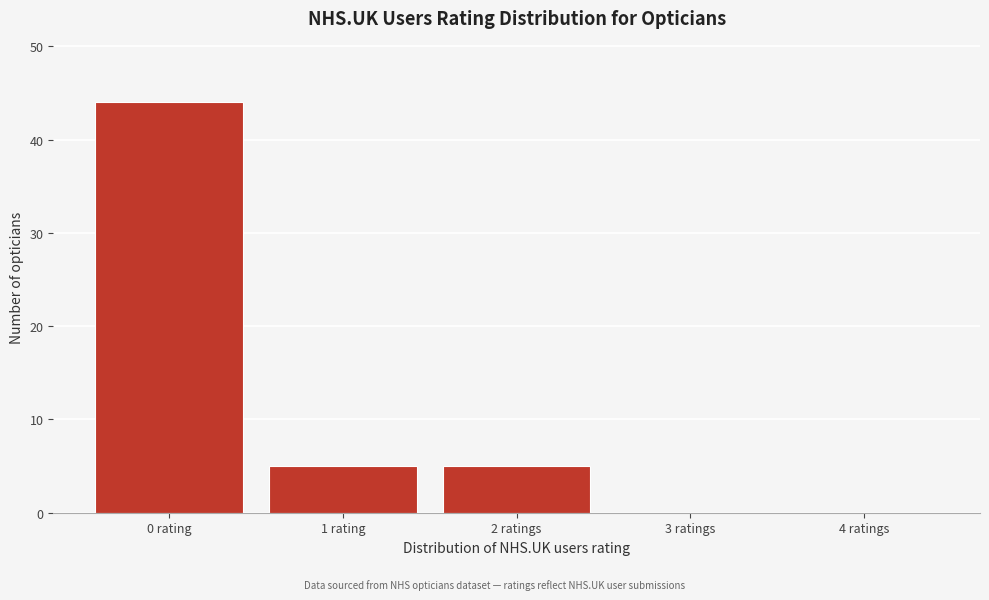

Reading left to right, extract all data points from this chart.

0 rating=44	1 rating=5	2 ratings=5	3 ratings=0	4 ratings=0